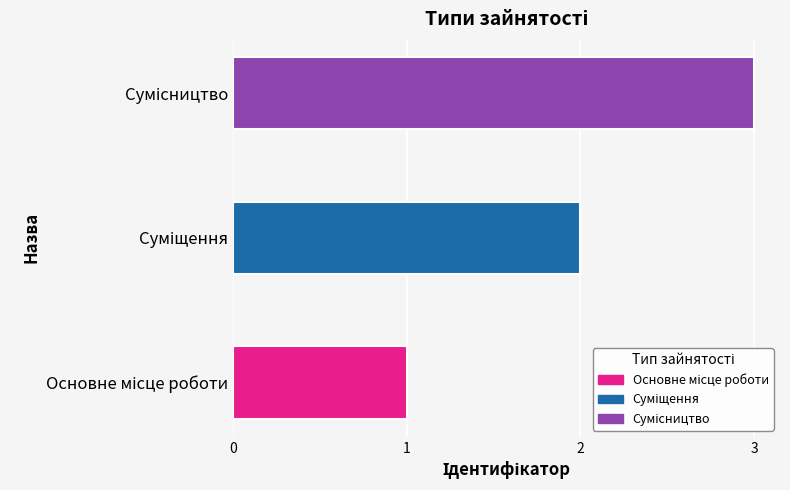

What is the sum of all values?

6